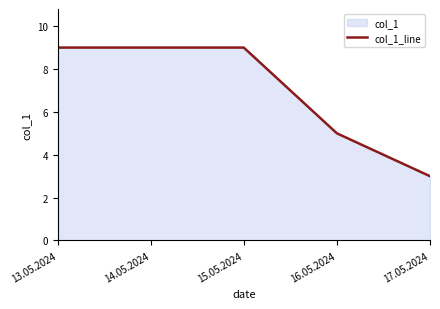

What is the label of the 1st point from the right?

17.05.2024